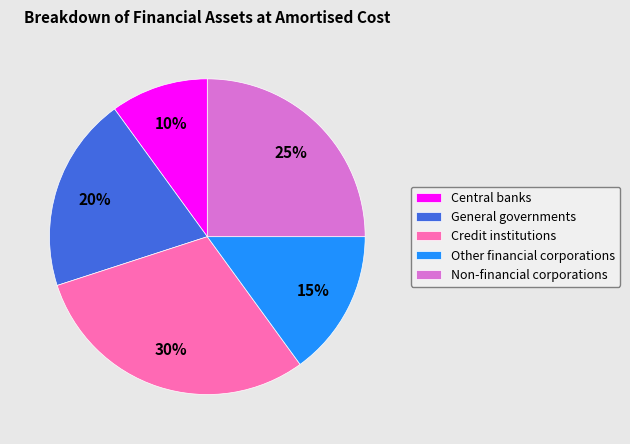

Is the sum of General governments and Other financial corporations greater than half?

No